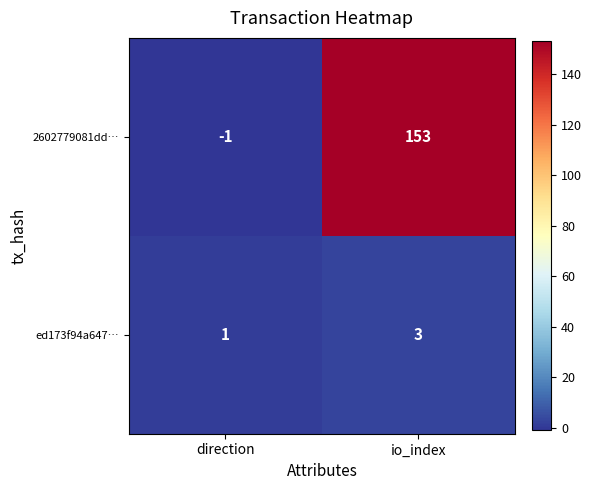

What is the maximum value for ed173f94a647…?

3